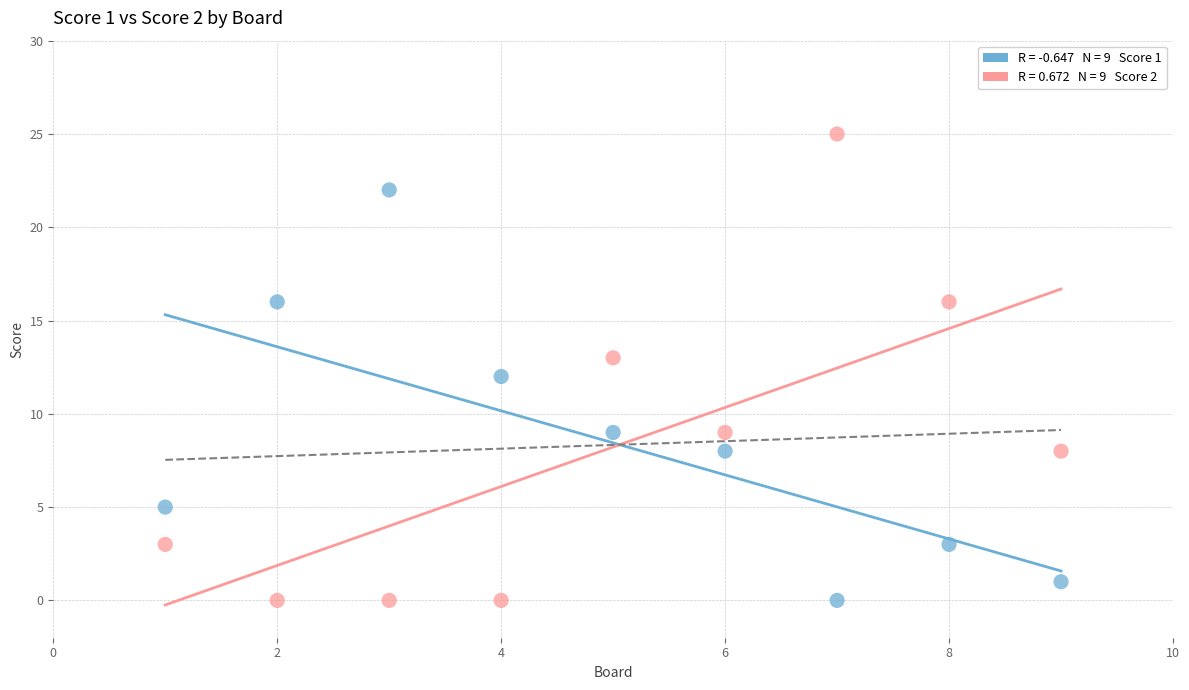

Across all data points, what is the range of Y values (max minus min)?

25